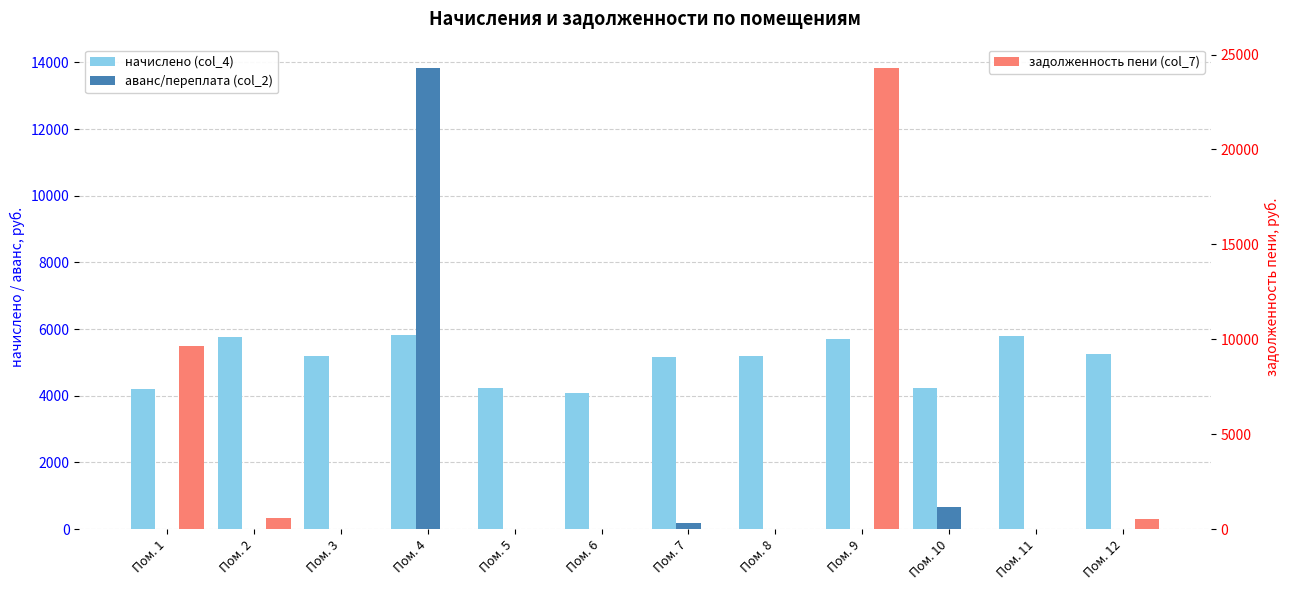

At which category is the sum across all series the highest?

Пом. 9